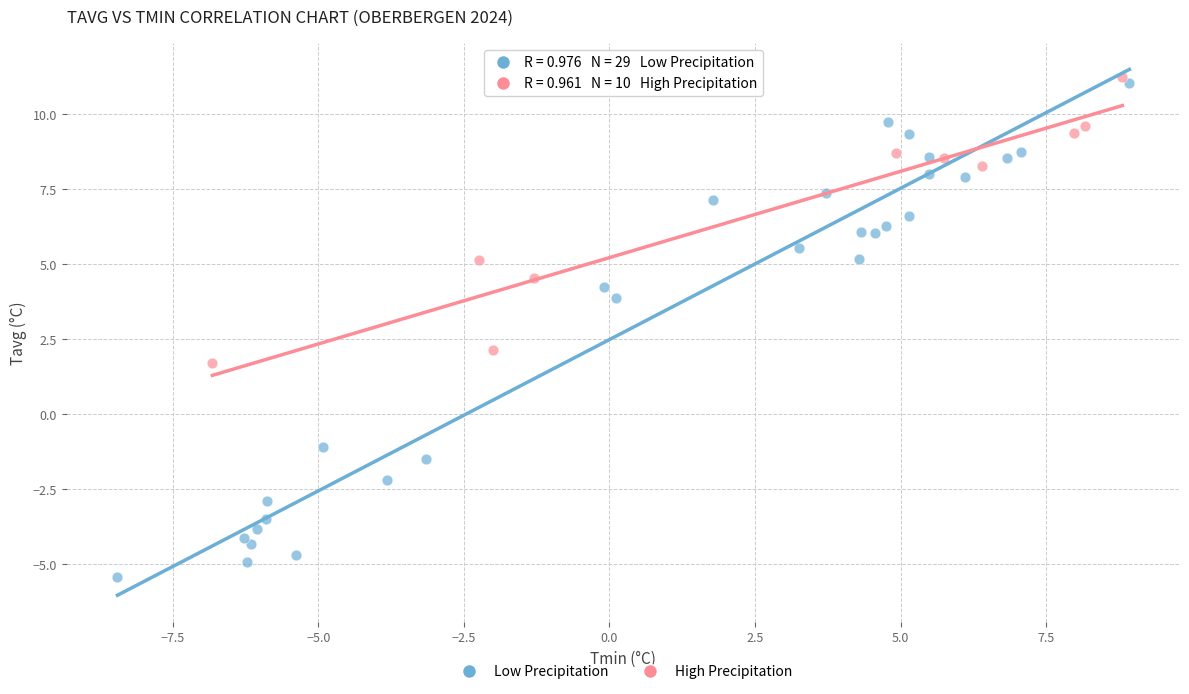

Which series reaches the minimum Y coordinate?

Low Precipitation